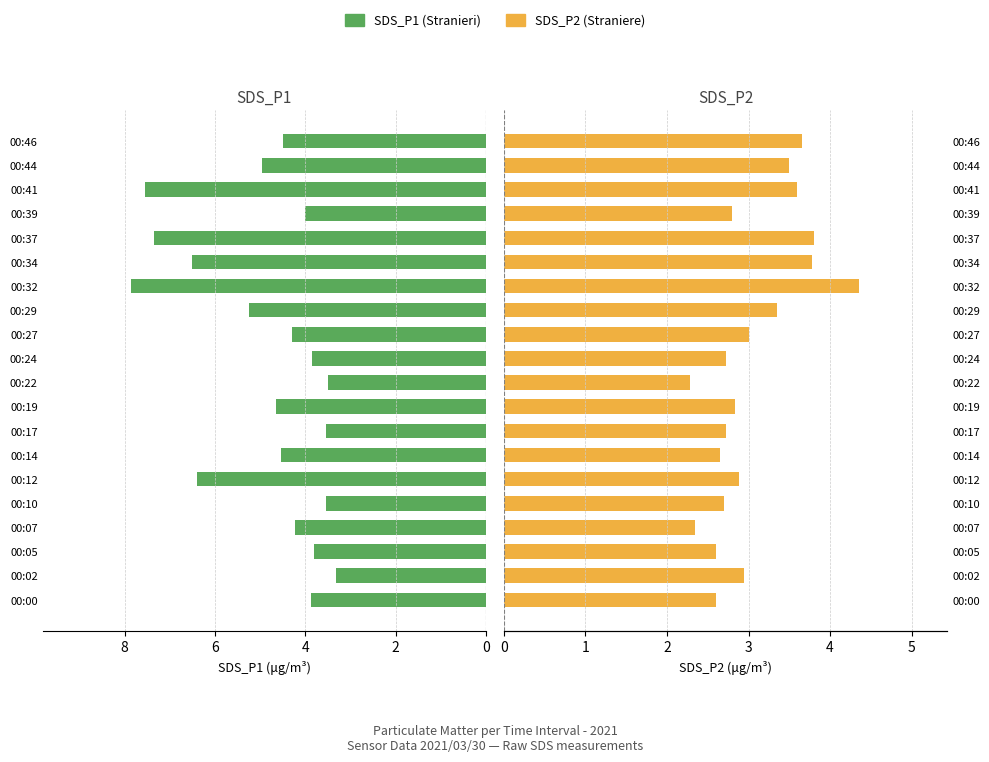

Count the number of data series in this chart.

2